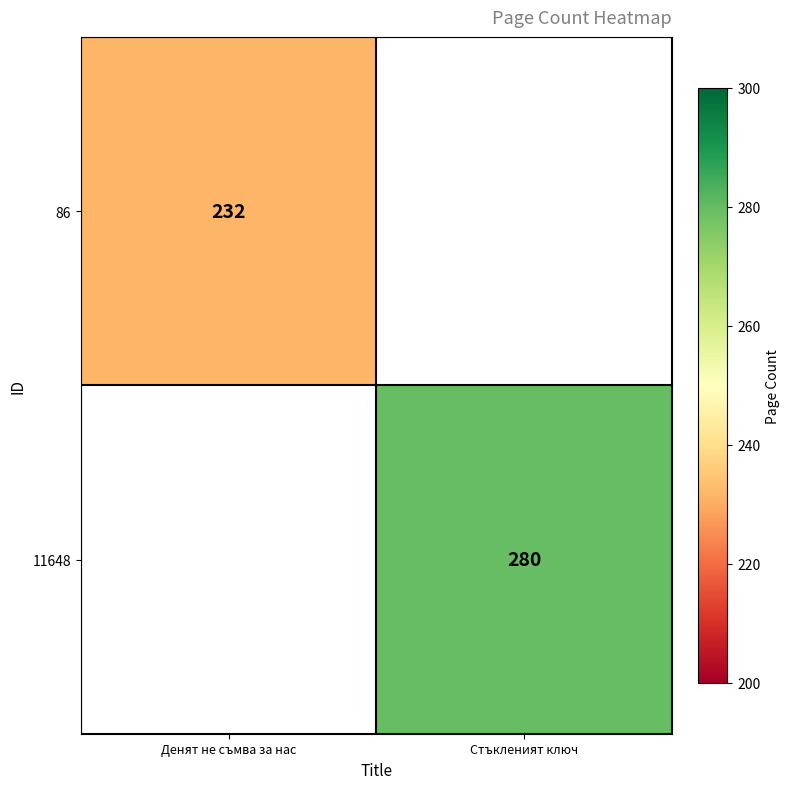

True or false: 11648 has a value of 131 at Стъкленият ключ.

False